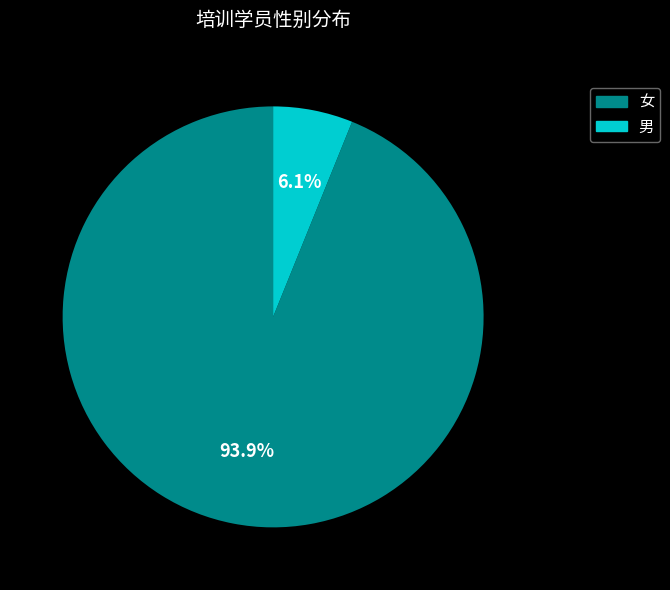

True or false: 男 accounts for 1% of the total.

False